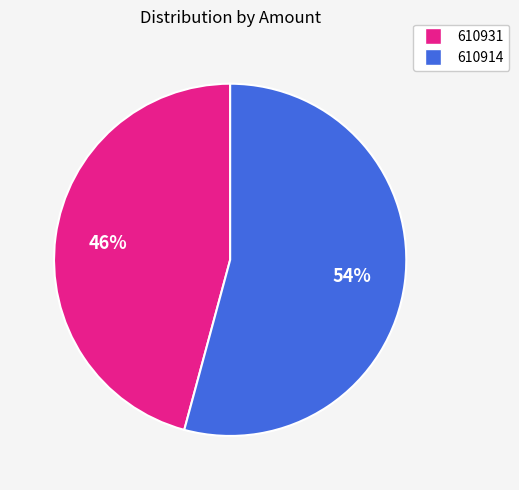

How many segments does this pie chart have?

2